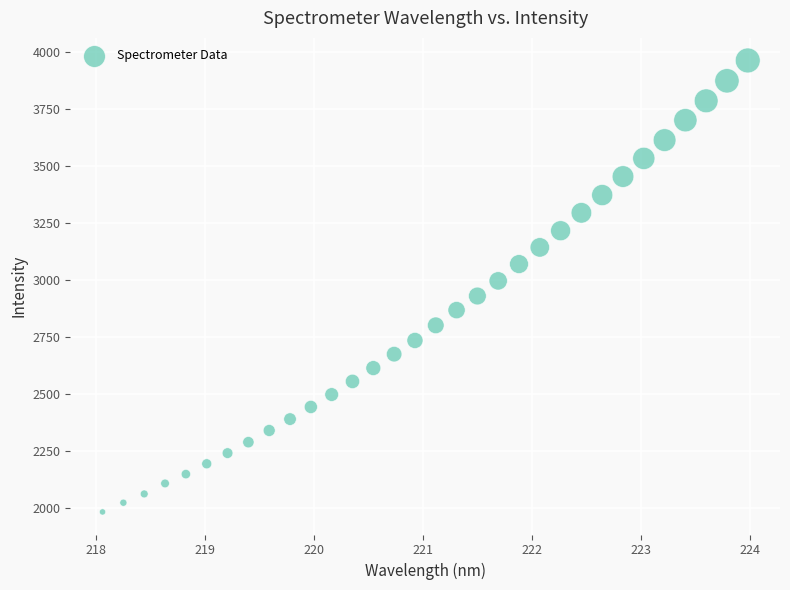

What is the range of Y values (max minus min)?

1977.5